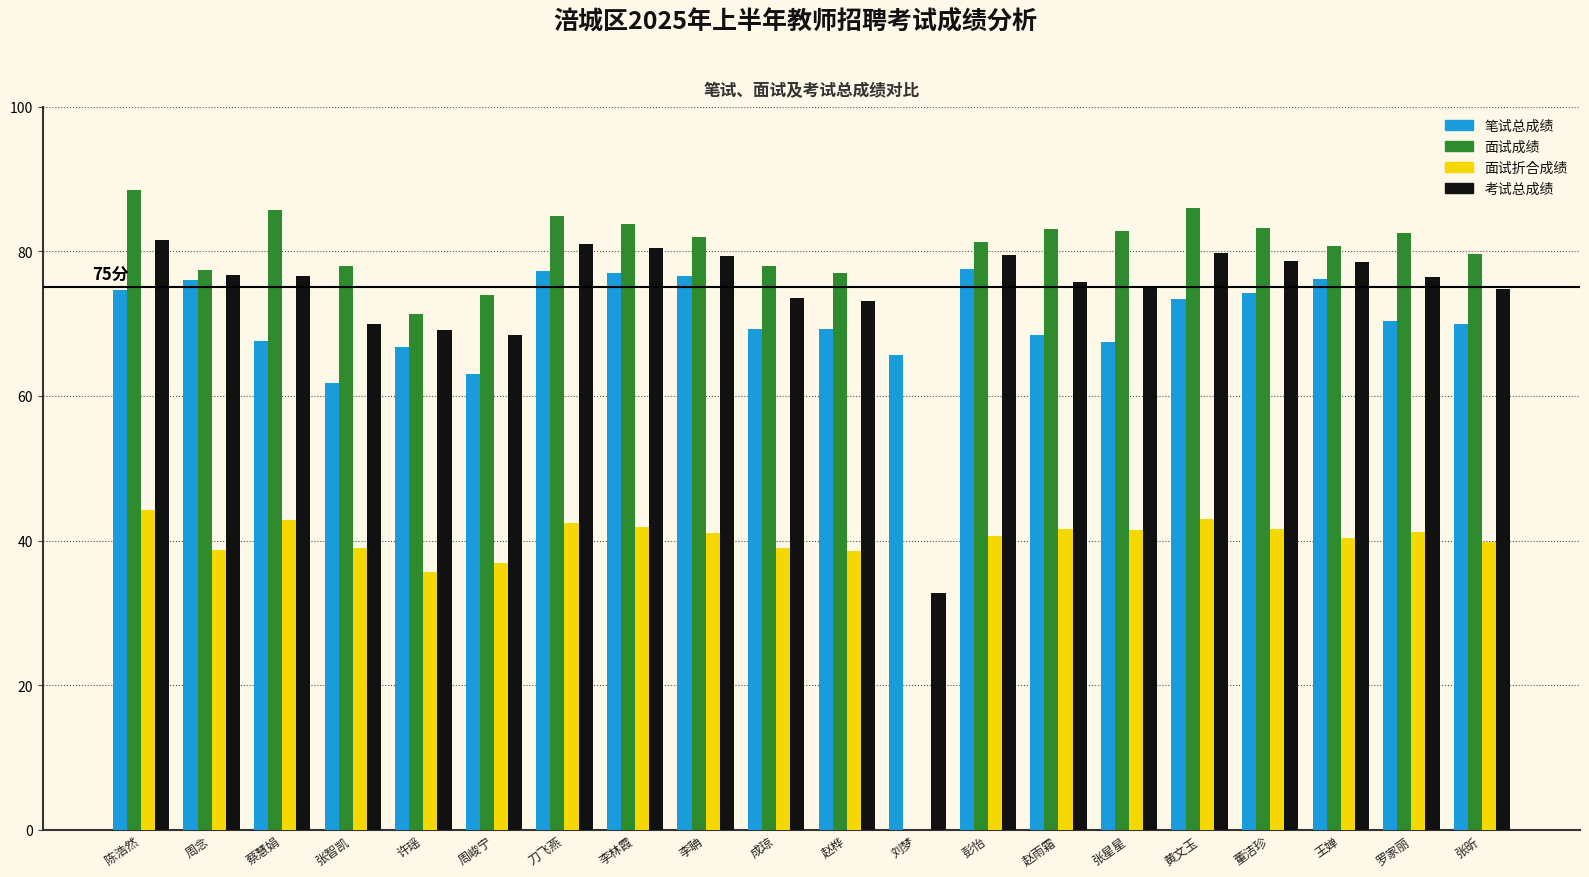

True or false: 考试总成绩 has a value of 69.9 at 张智凯.

True